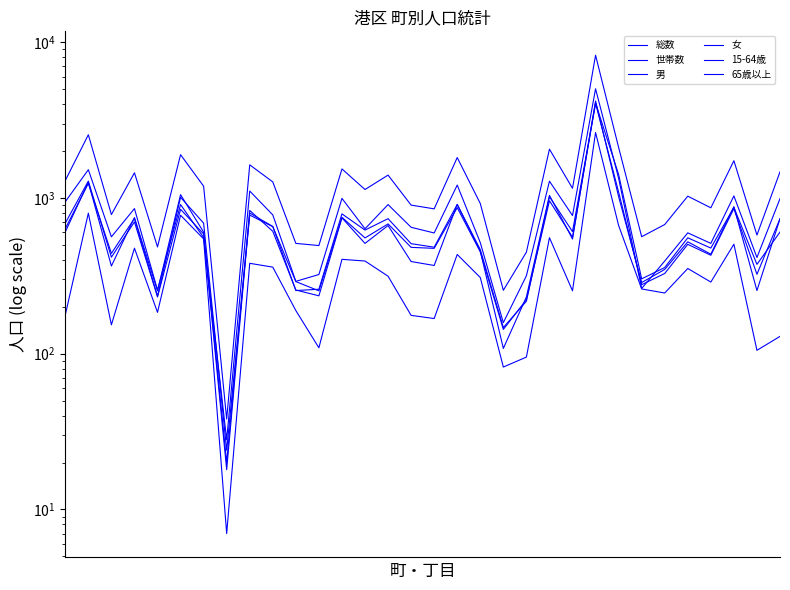

Reading left to right, transcribe all the data shown in this chart.

総数: 1292	2541	781	1448	484	1892	1188	38	1629	1265	510	494	1533	1131	1399	898	850	1814	920	255	448	2054	1151	8229	2108	563	674	1025	863	1731	577	1468
世帯数: 635	1238	440	738	234	1008	688	24	775	653	290	253	750	553	680	481	474	865	450	143	222	958	559	4058	1412	302	357	554	476	868	374	603
男: 688	1281	416	701	231	844	586	18	799	655	254	259	789	621	735	508	482	906	465	147	217	1017	607	4042	1089	277	327	503	428	853	323	735
女: 604	1260	365	747	253	1048	602	20	830	610	256	235	744	510	664	390	368	908	455	108	231	1037	544	4187	1019	286	347	522	435	878	254	733
15-64歳: 944	1516	562	853	256	905	556	28	1106	777	291	322	992	633	905	647	595	1208	516	158	316	1279	770	5012	1336	262	393	596	510	1029	414	988
65歳以上: 177	797	153	475	184	773	545	7	380	359	189	109	403	393	314	176	168	433	308	82	95	555	253	2626	665	260	245	352	288	504	105	129